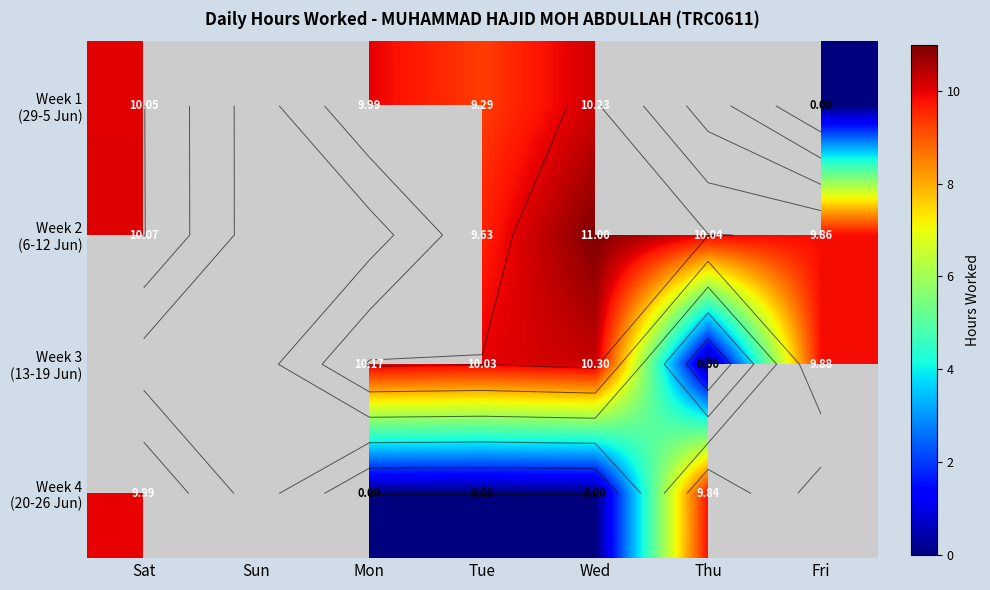

The value of Week 2 (6-12 Jun) at Tue is 3.0. True or false?

False